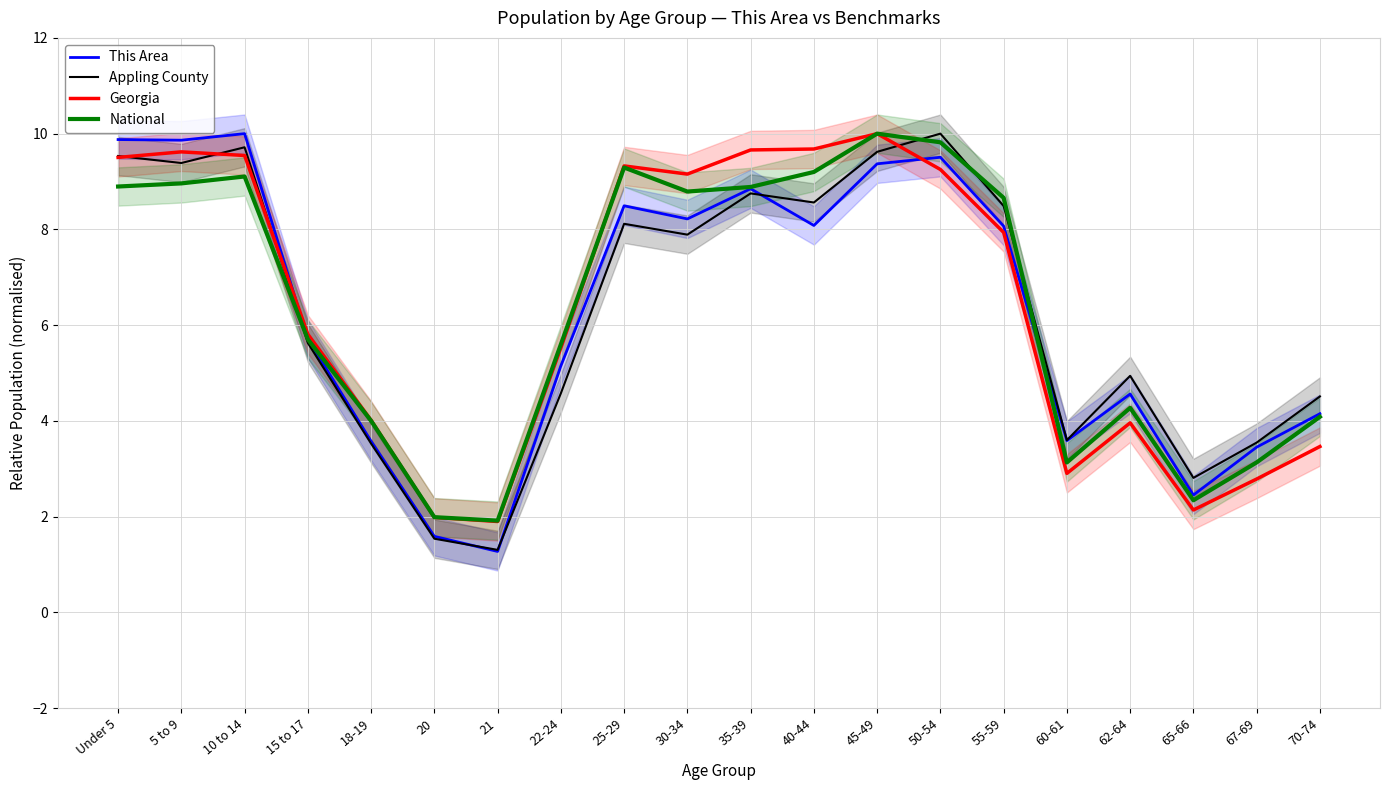

Reading left to right, transcribe all the data shown in this chart.

This Area: 9.9	9.9	10.0	5.7	3.6	1.6	1.3	5.2	8.5	8.2	8.8	8.1	9.4	9.5	8.1	3.6	4.6	2.5	3.5	4.2
Appling County: 9.5	9.4	9.7	5.6	3.5	1.5	1.3	4.6	8.1	7.9	8.8	8.6	9.6	10.0	8.5	3.6	4.9	2.8	3.5	4.5
Georgia: 9.5	9.6	9.5	5.8	4.0	2.0	1.9	5.5	9.3	9.2	9.7	9.7	10.0	9.3	7.9	2.9	4.0	2.1	2.8	3.5
National: 8.9	9.0	9.1	5.7	4.0	2.0	1.9	5.6	9.3	8.8	8.9	9.2	10.0	9.8	8.7	3.1	4.3	2.3	3.1	4.1